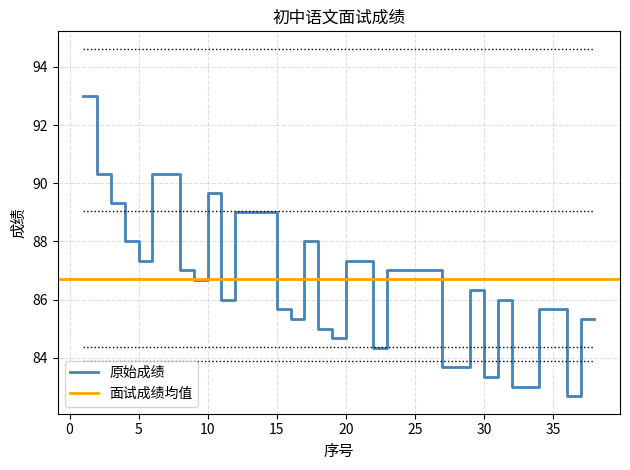

What is the difference between the maximum and minimum values?

10.3